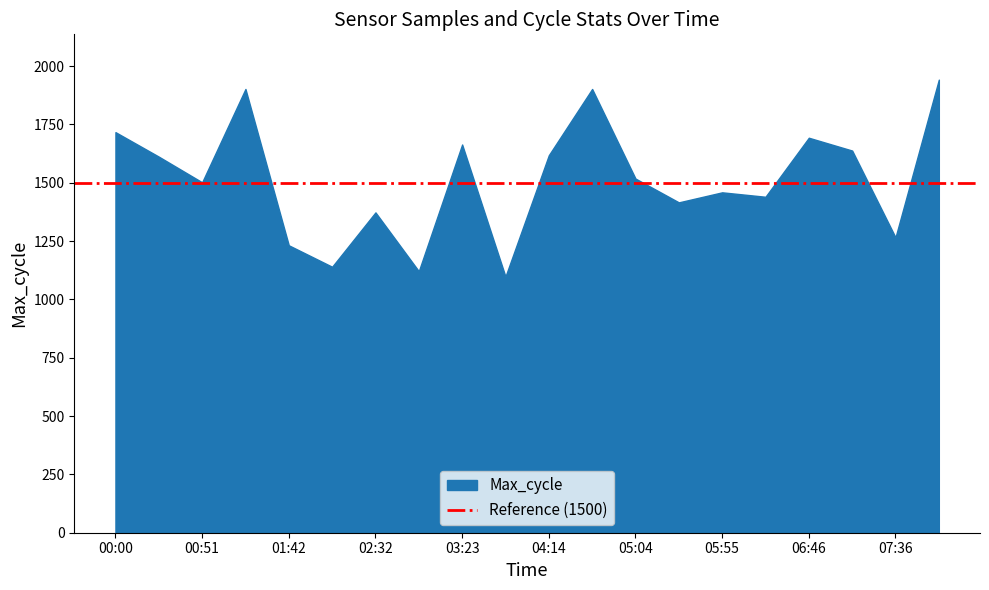

How many data points does each series have?

20